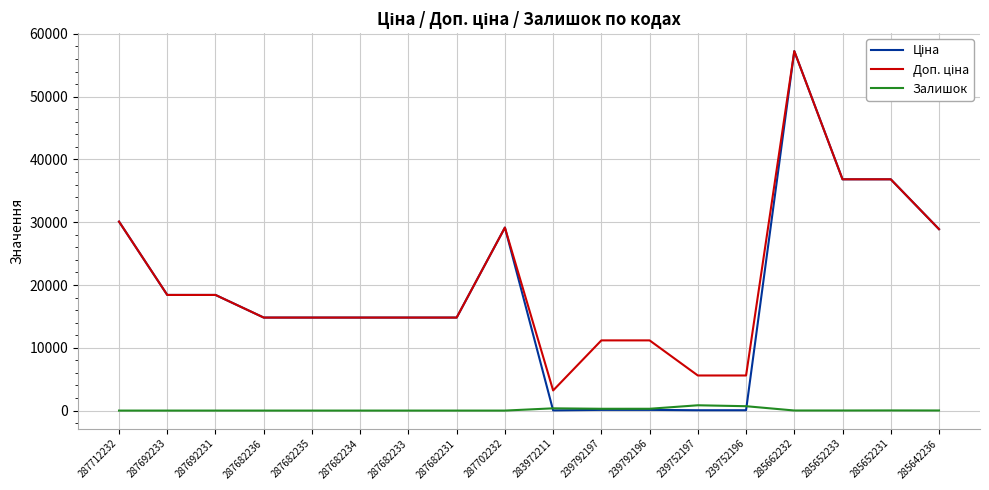

How many lines are shown in the chart?

3